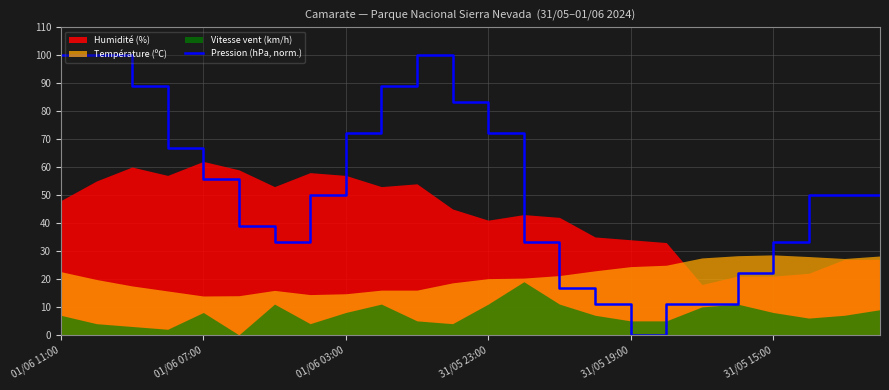

At which label does Pression (hPa, norm.) reach its minimum?

31/05 19:00